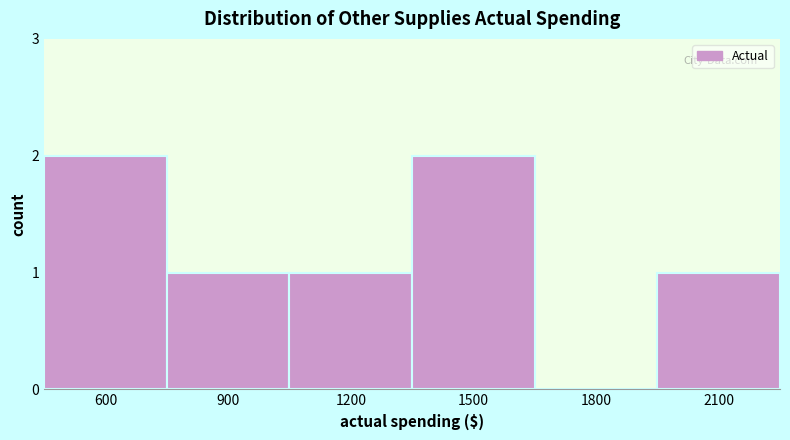

Reading left to right, what are all the values shown in this chart?

600=2	900=1	1200=1	1500=2	1800=0	2100=1